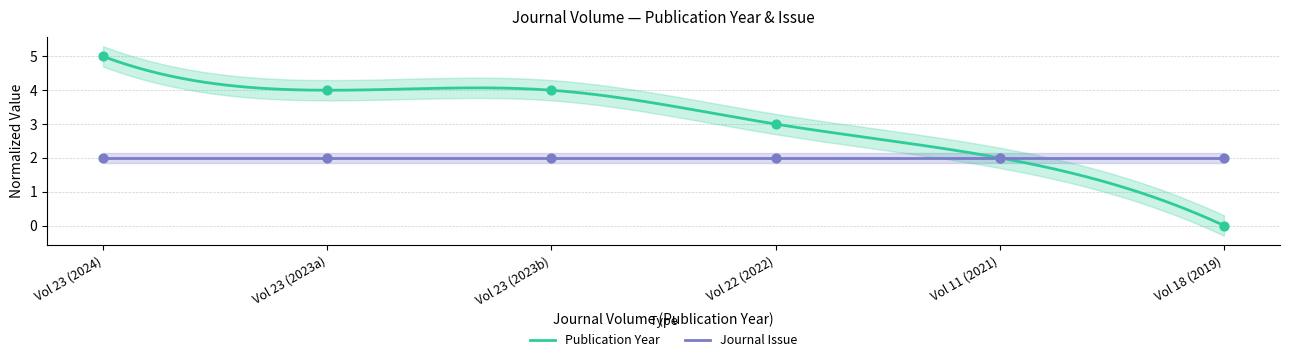

Between Vol 22 (2022) and Vol 23 (2023a), which is larger?

Vol 23 (2023a)